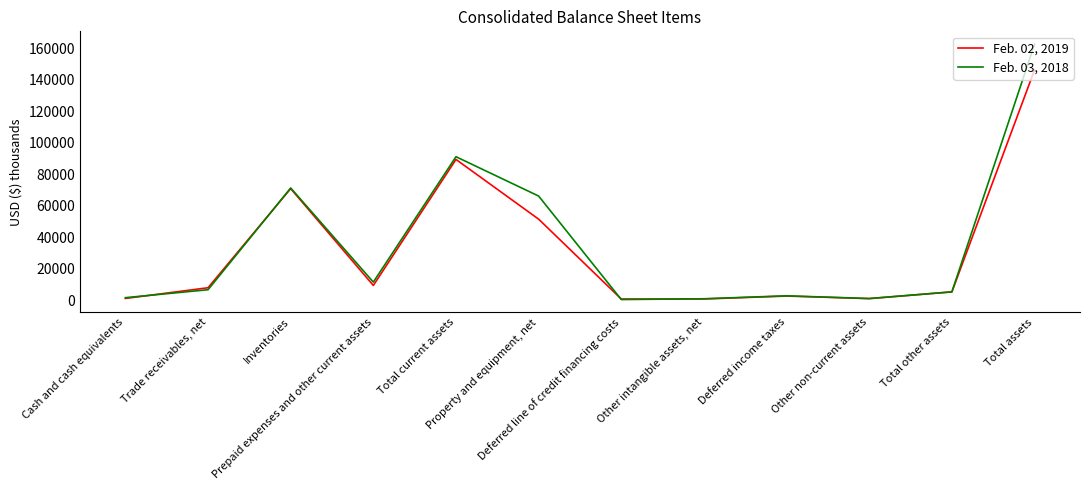

Which series has the widest spread of values?

Feb. 03, 2018